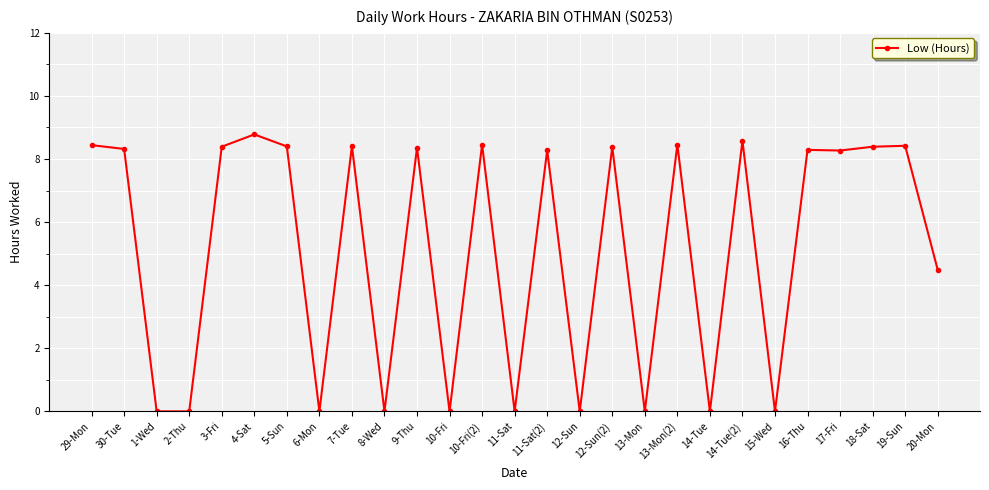

True or false: the data has more than 2 interior local peaks.

True